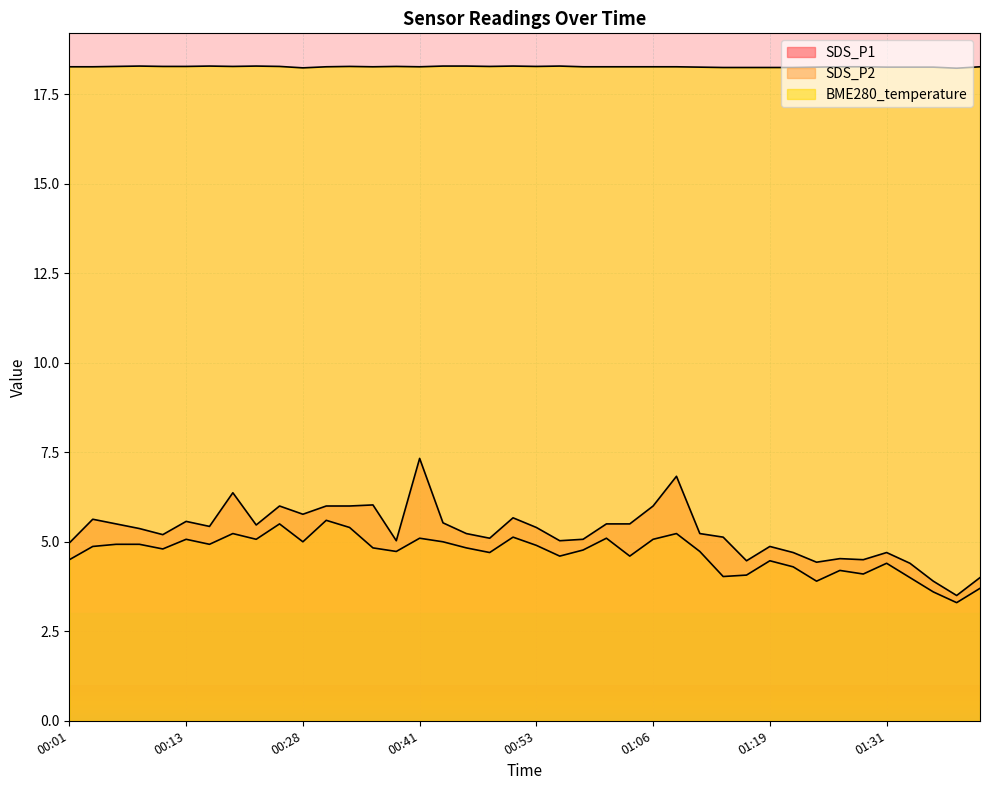

True or false: BME280_temperature has more than 2 points higher than both neighbors.

True